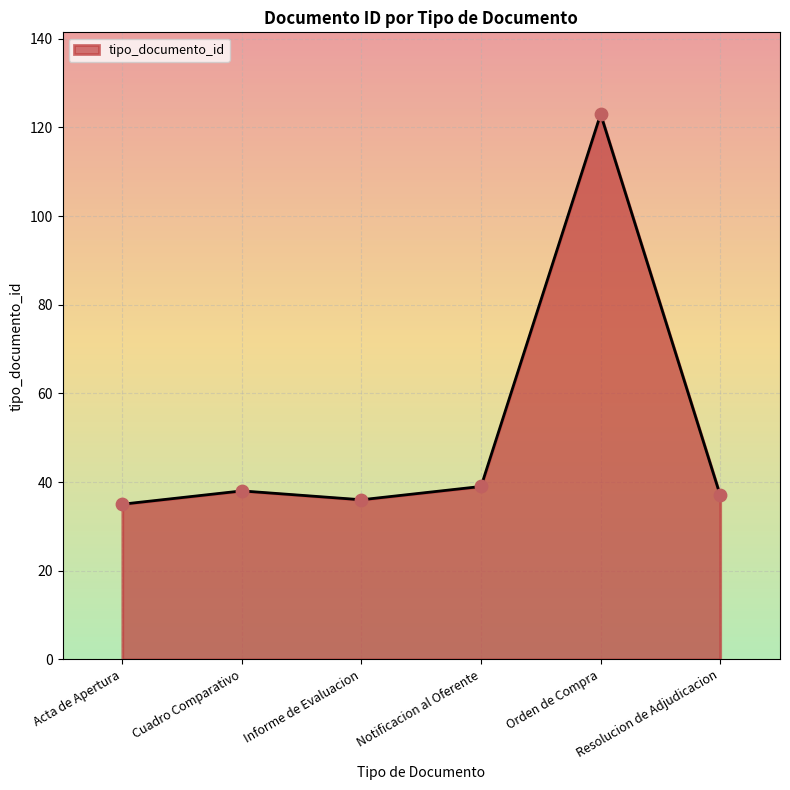

Approximately how many times larger is the value at Informe de Evaluacion compared to Notificacion al Oferente?

0.9